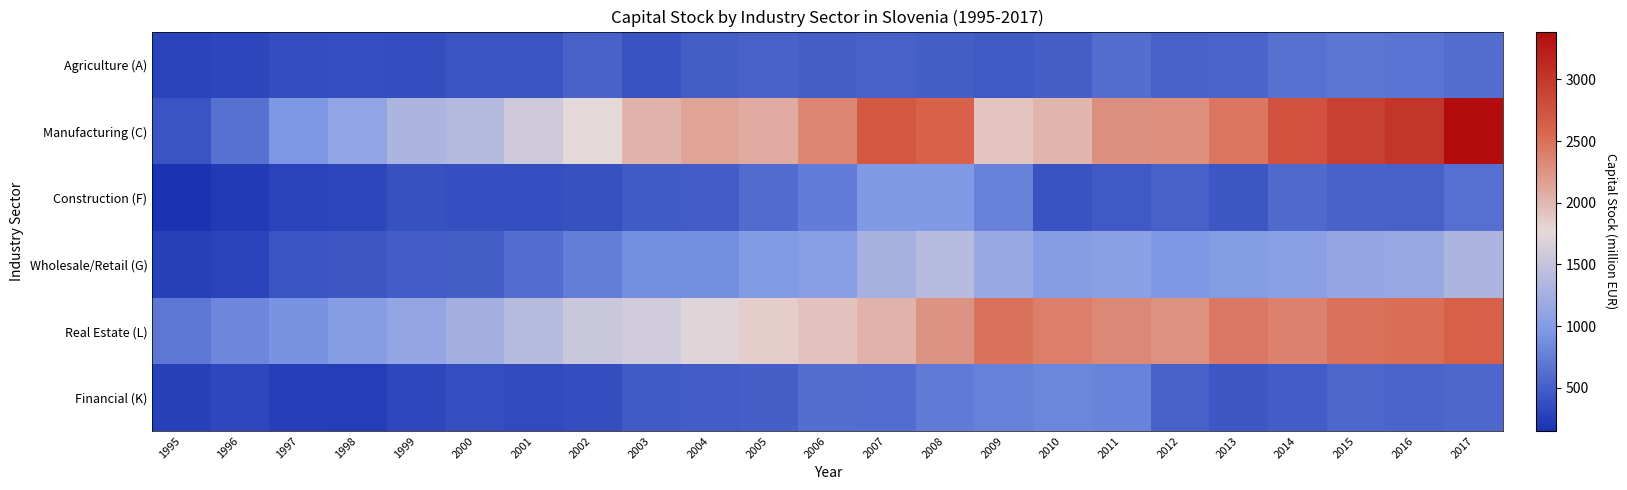

What is the total value across all series at 2009?

7593.2